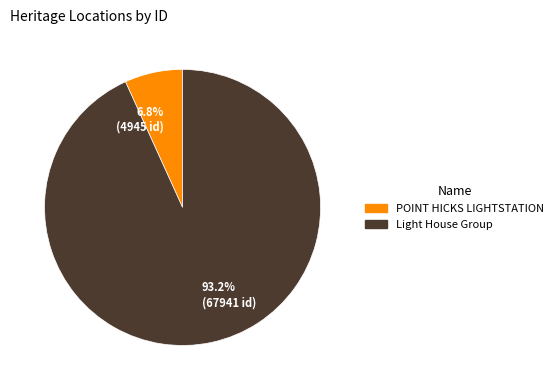

How many segments does this pie chart have?

2